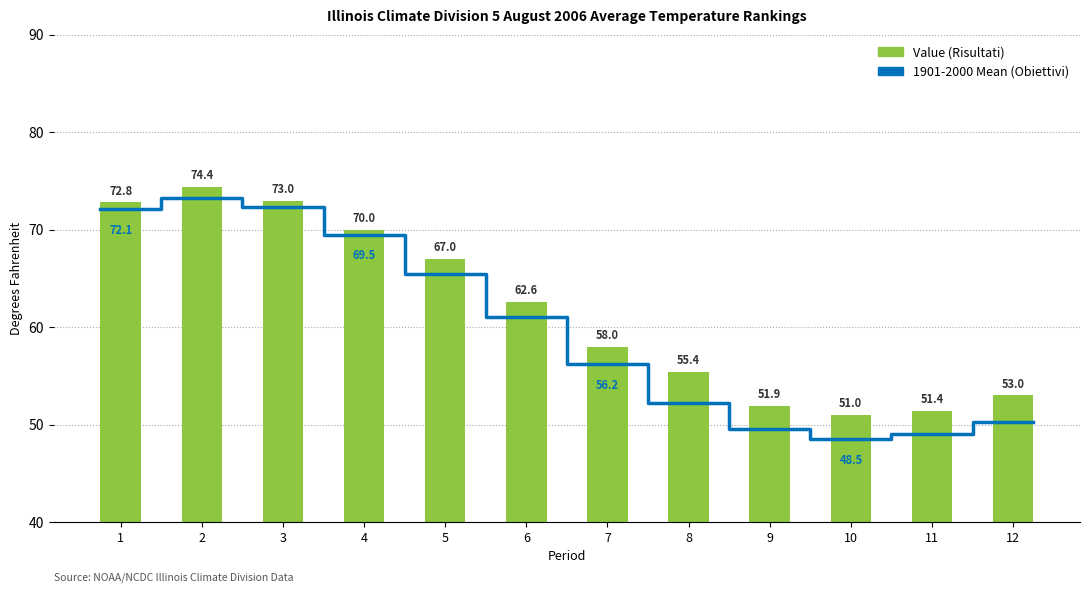

What is the approximate value at 7?

58.0